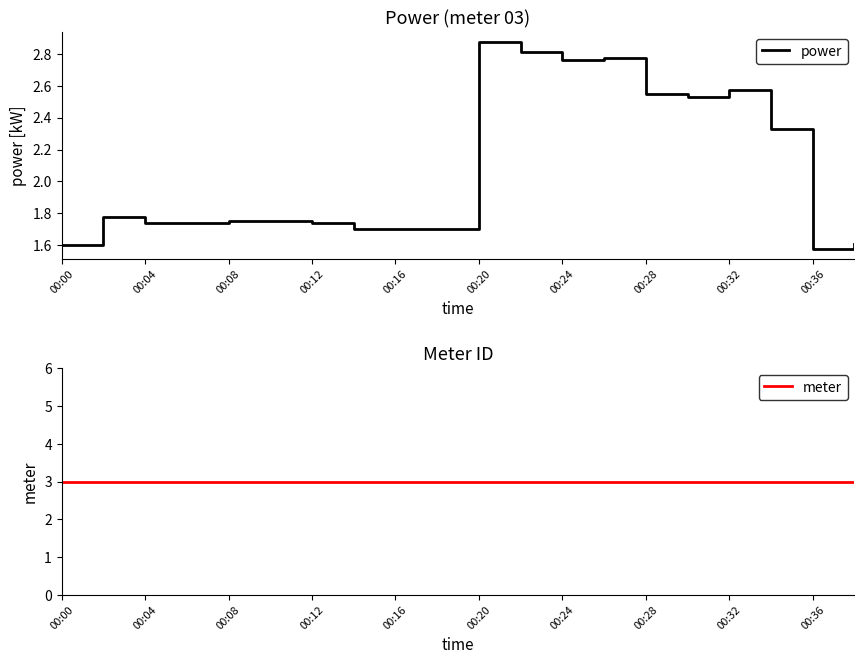

At which label does meter reach its peak?

00:00